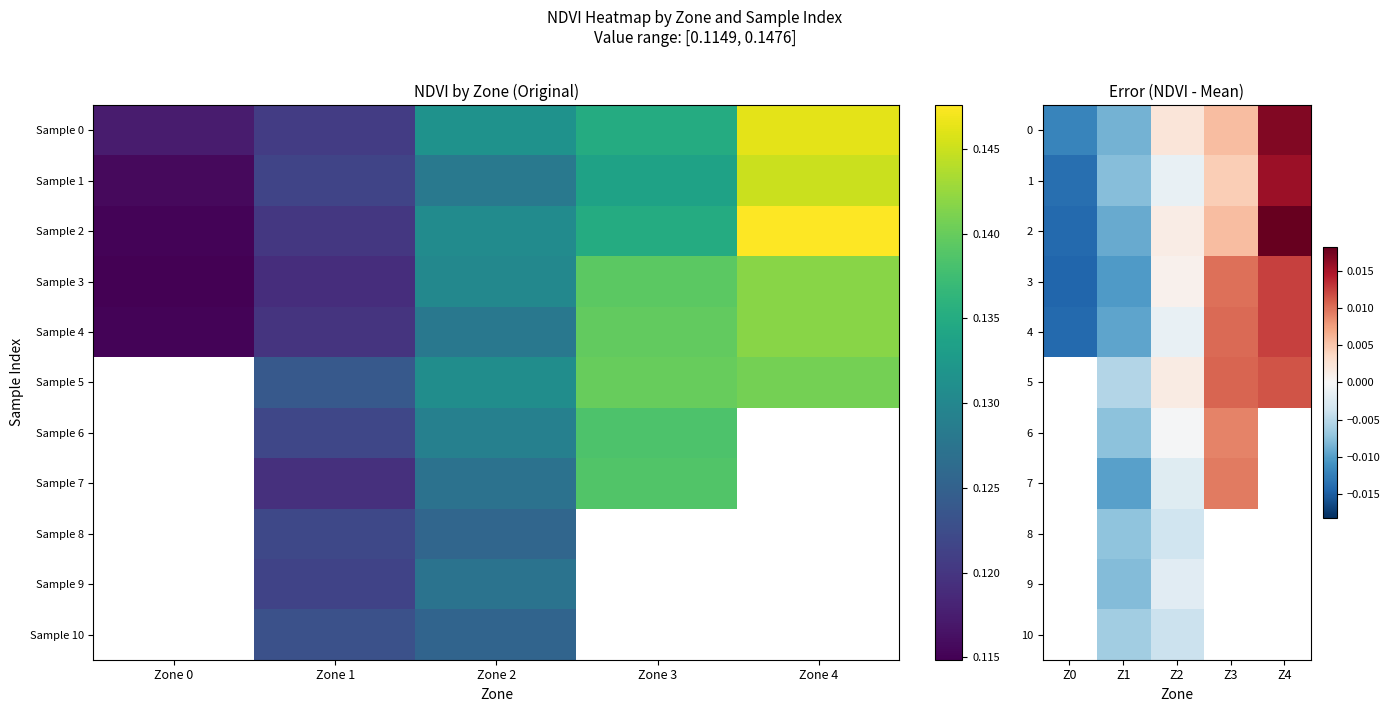

How many positive values does the 3 series have?

3